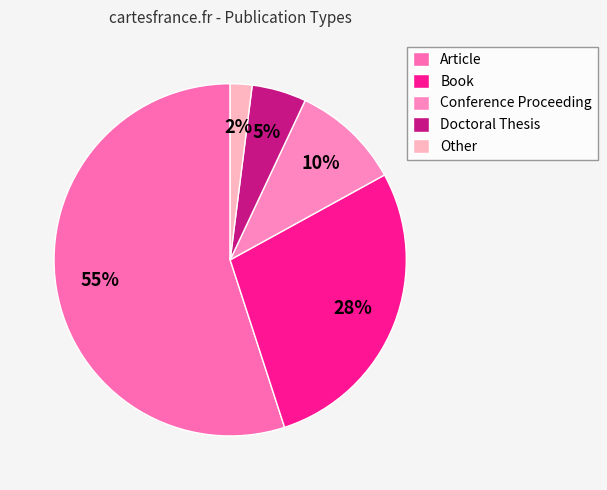

The Article slice represents 55% of the pie. True or false?

True